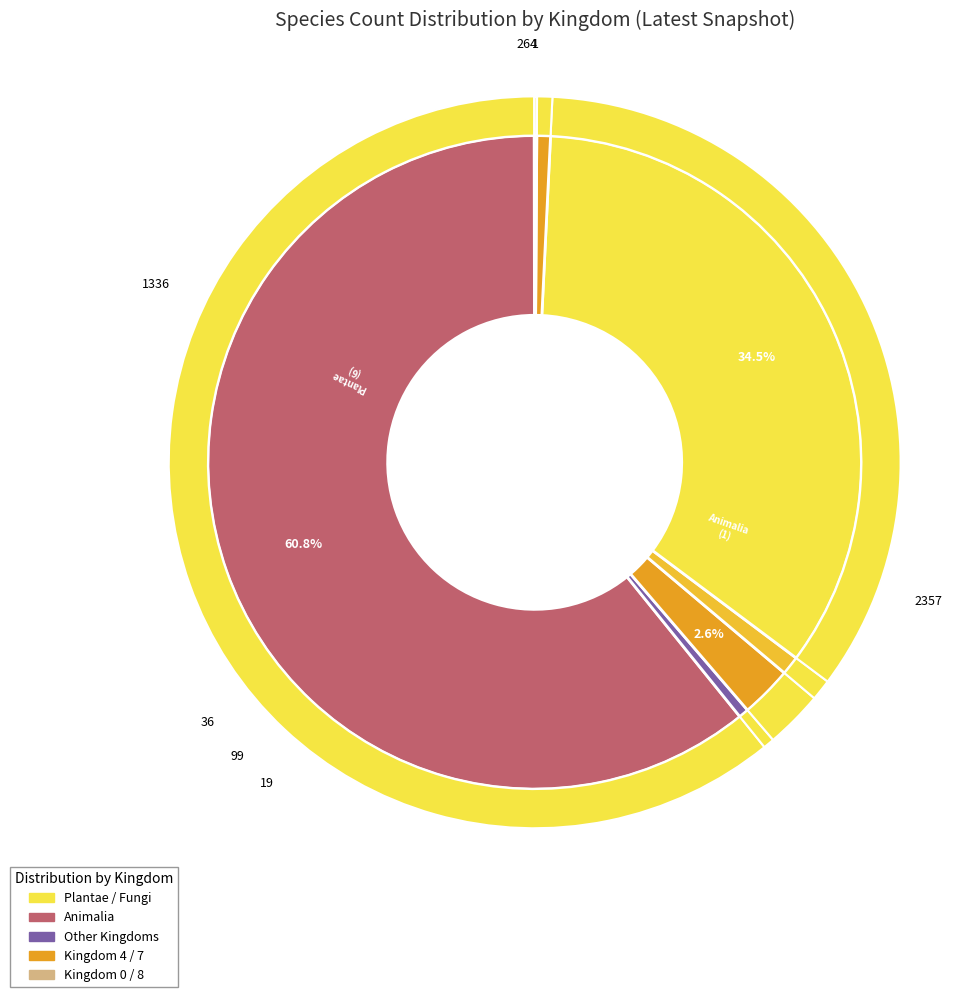

Is the sum of 1 and 5 greater than half?

Yes